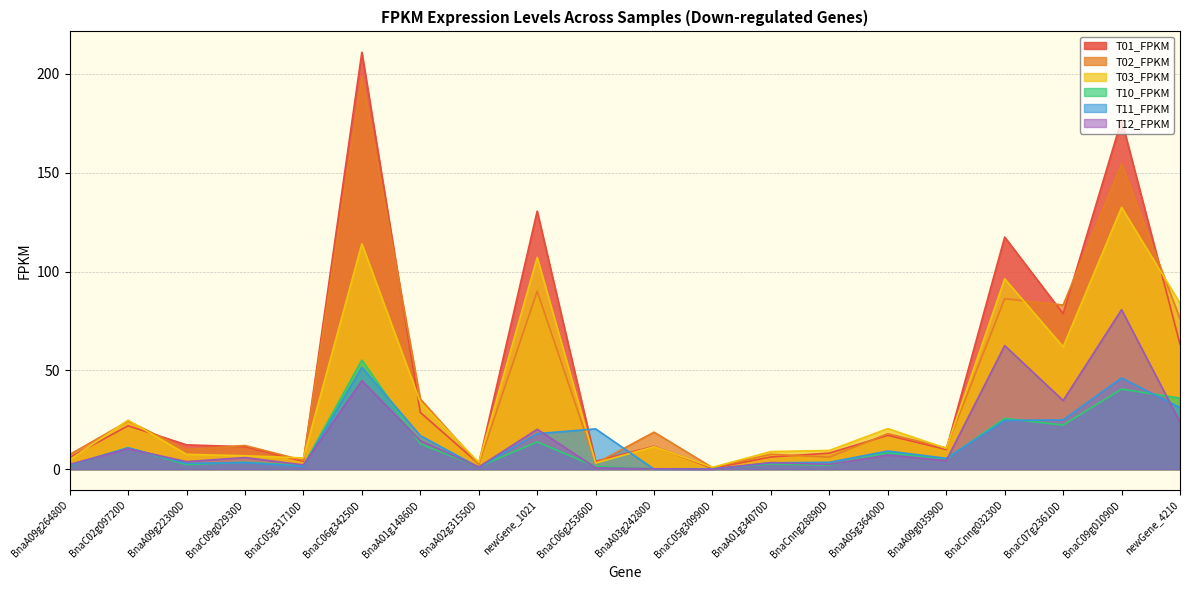

How many interior local valleys does the T11_FPKM series have?

5